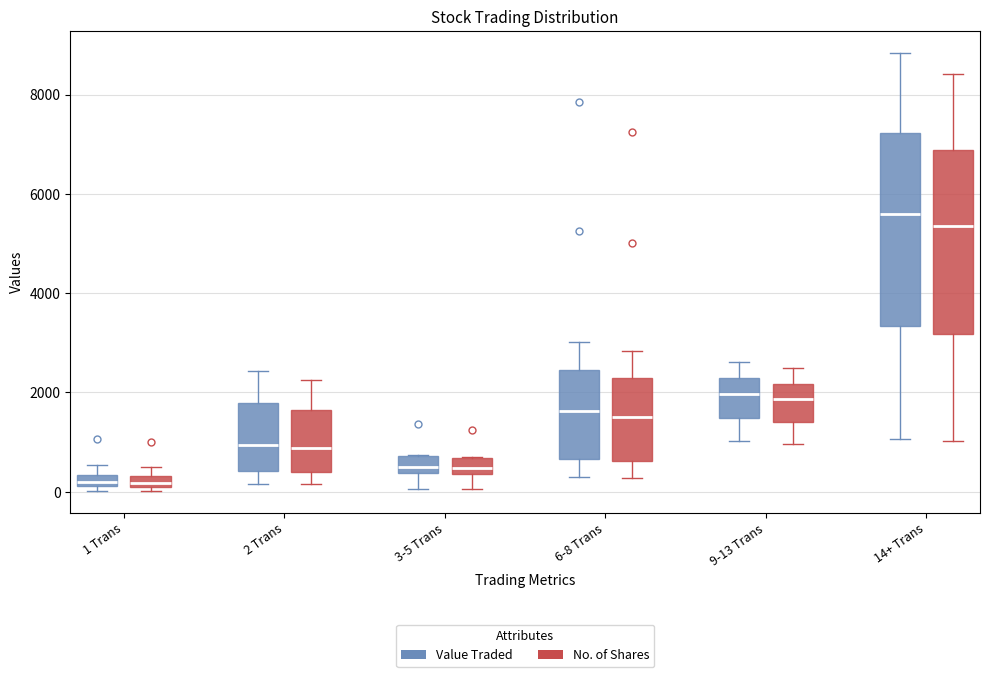

Where does the lower whisker of the box for 2 Trans (Value Traded) end on the y-axis? The values are not printed on the chart, so give them approximately, as read against the axis.

200